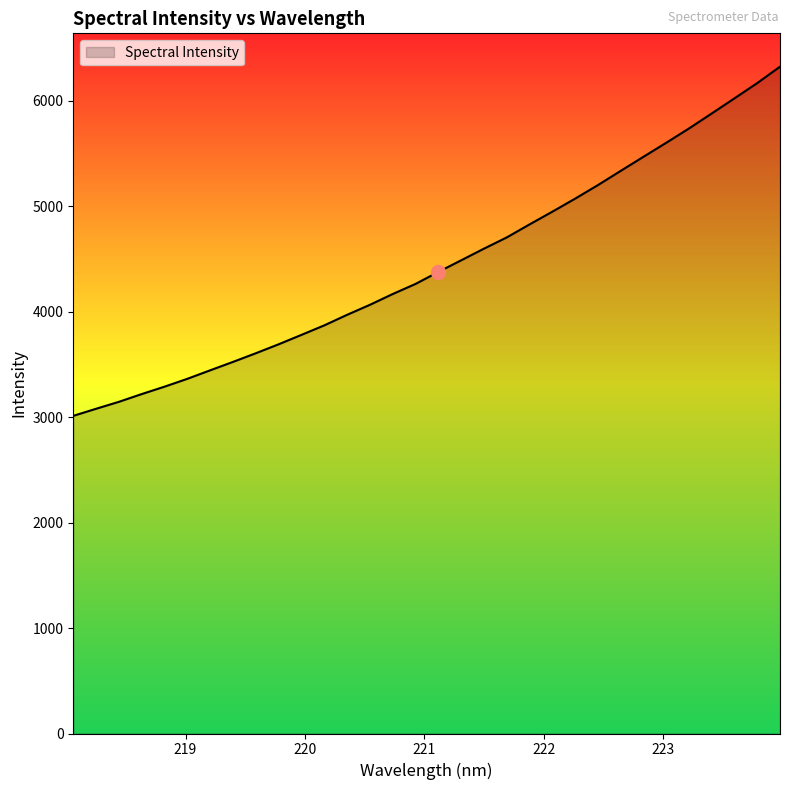

What is the difference between the maximum and minimum values?

3312.0